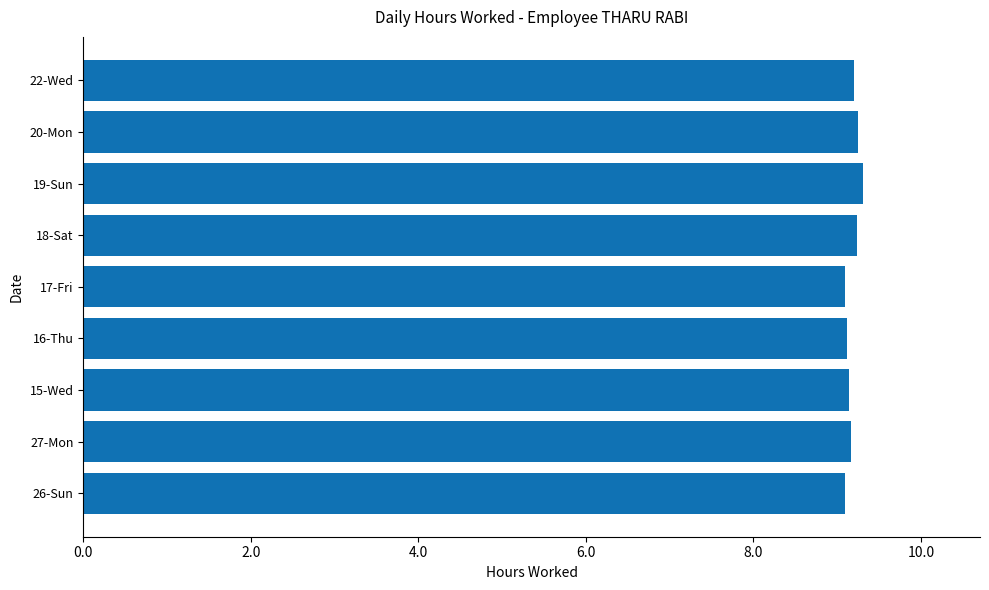

The chart shows a value of 2.4 at 18-Sat. True or false?

False